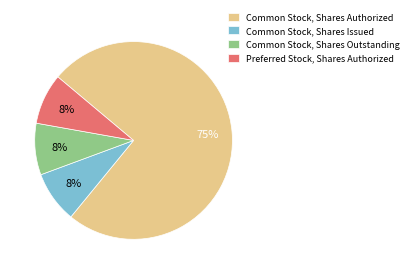

Does Common Stock, Shares Authorized account for over 50% of the chart?

Yes